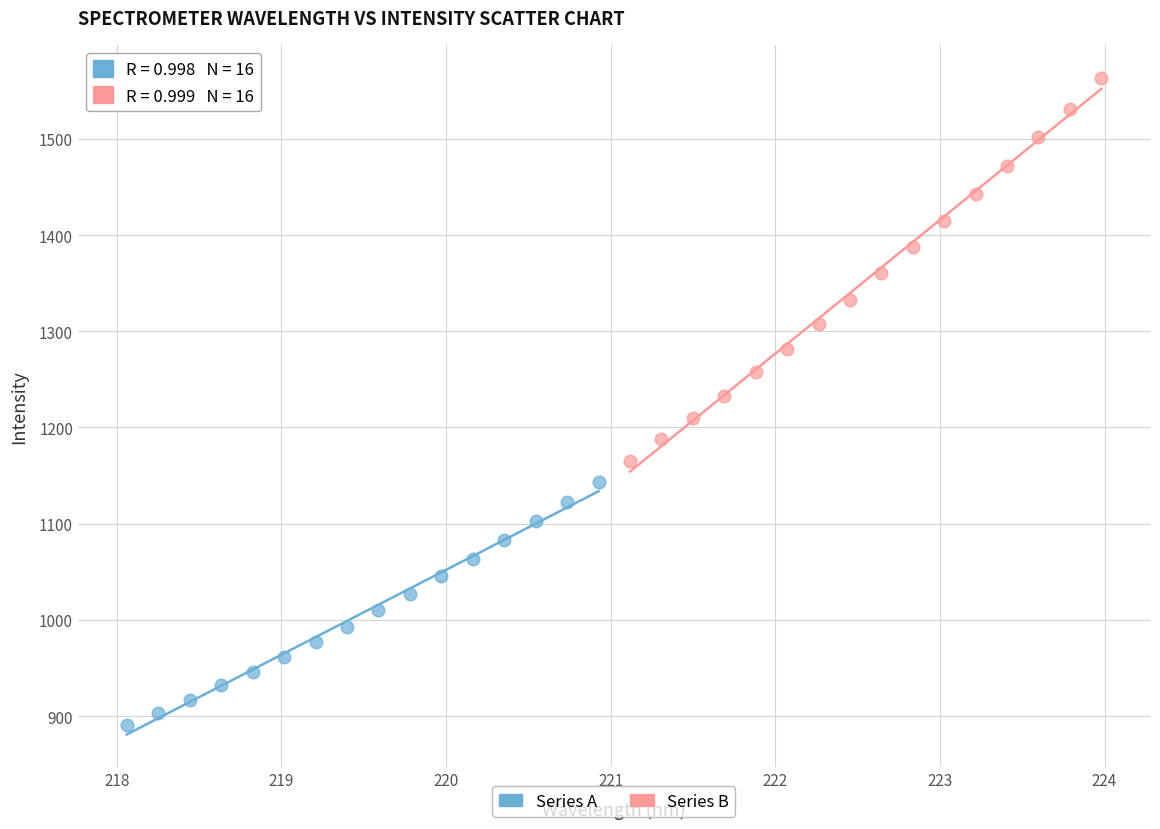

Which series reaches the minimum Y coordinate?

Series A